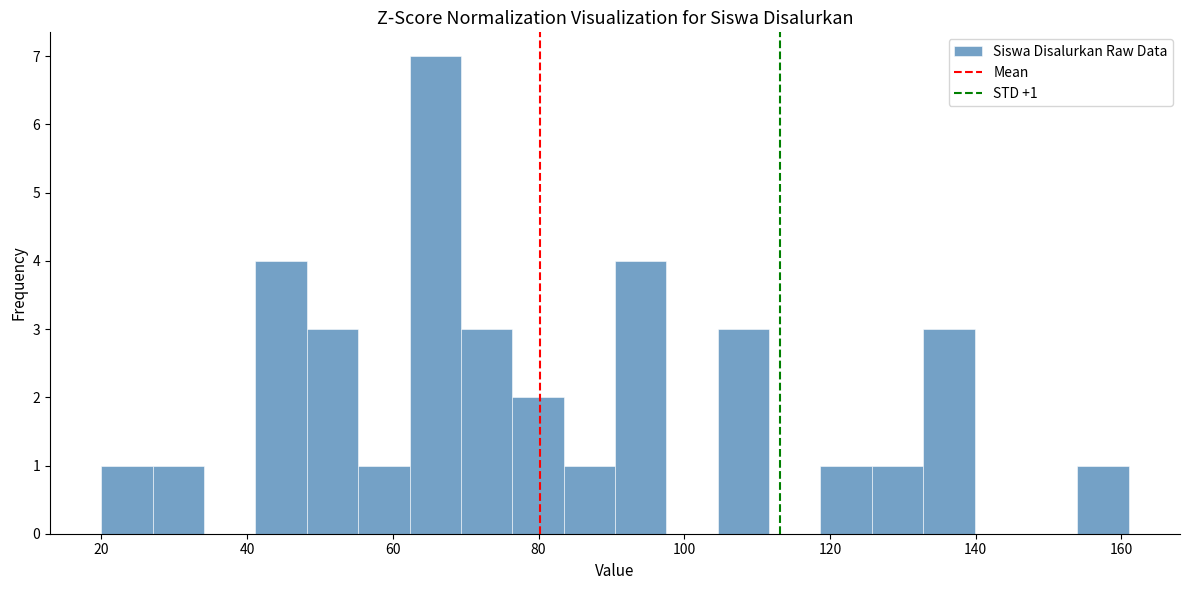

Read against the x-axis, roughly where is the centre of the tallest bar?

66